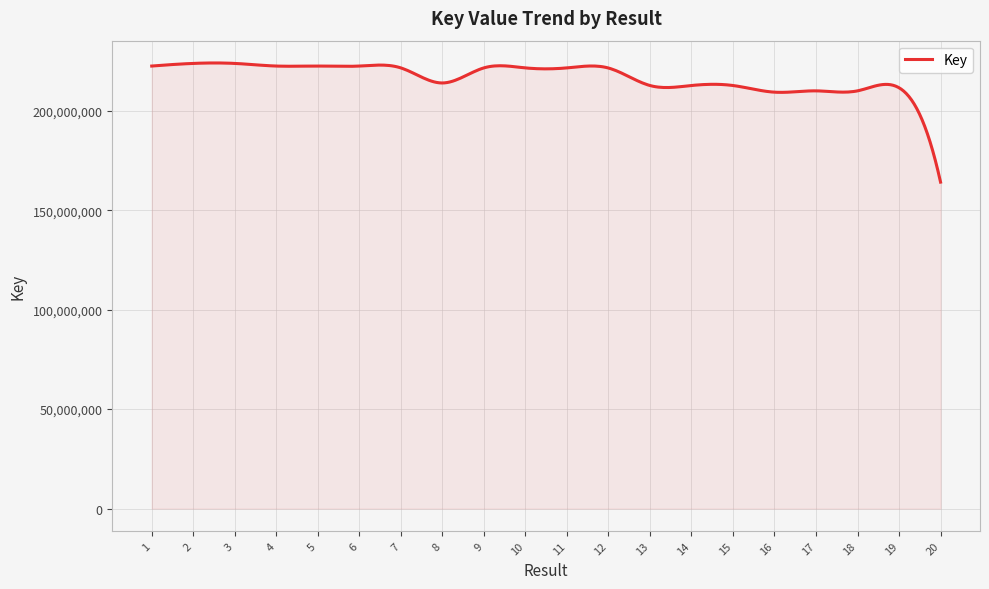

What is the greatest value displayed?

223986725.6